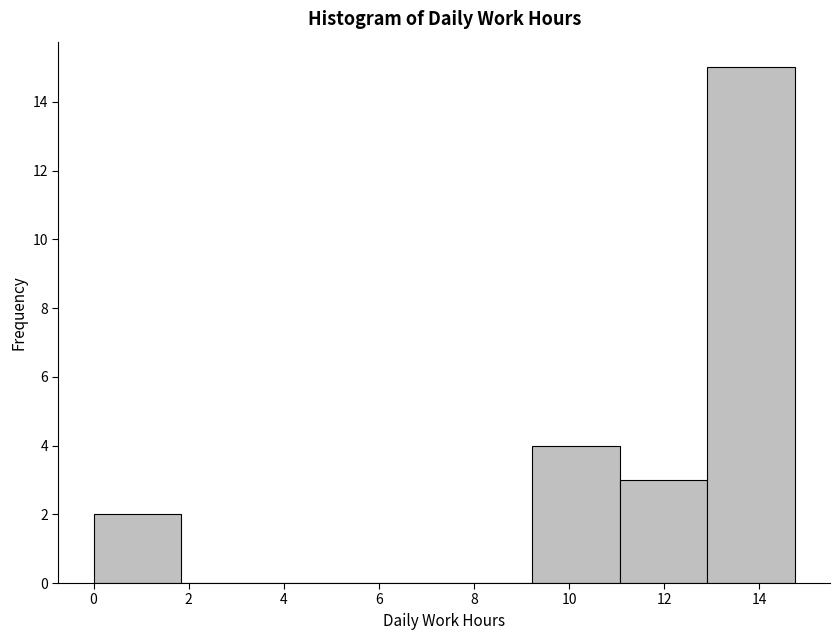

Over which range of the x-axis is the bar tallest?

13.0 to 14.8